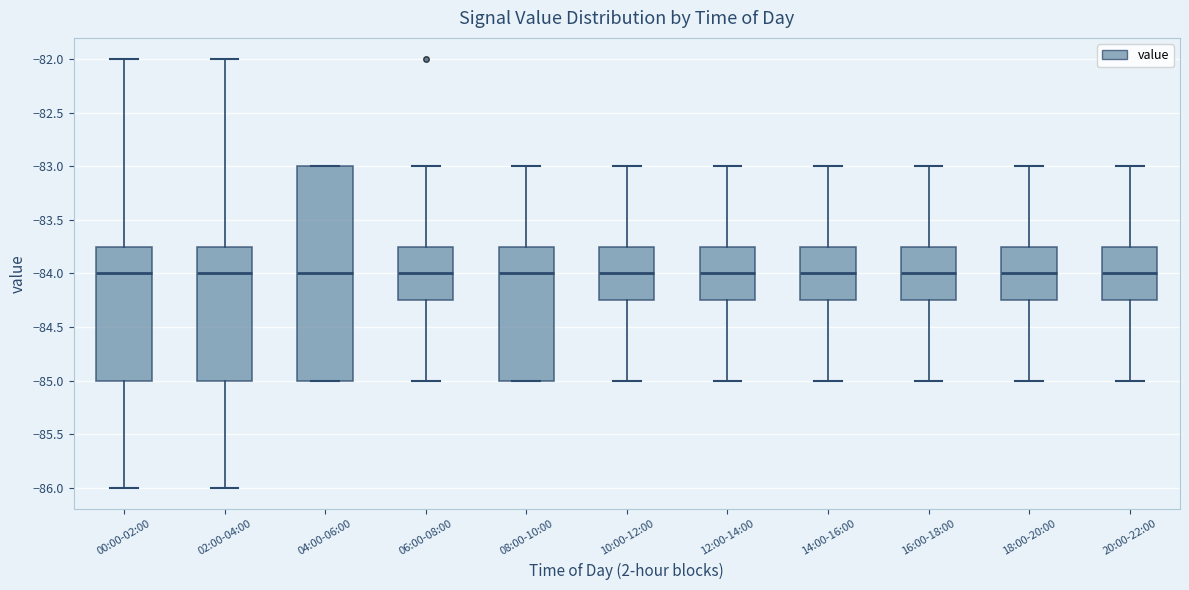

Where is the upper edge of the box for 14:00-16:00 on the y-axis? The values are not printed on the chart, so give them approximately, as read against the axis.

-83.75